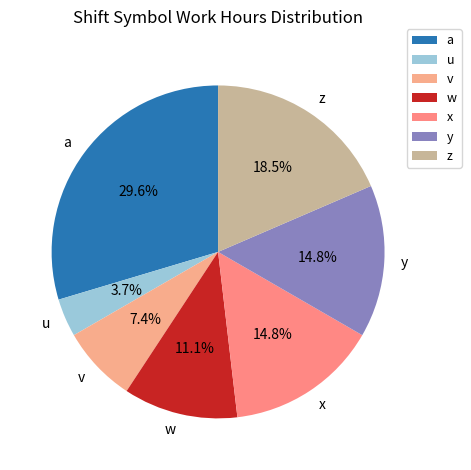

Is there any slice that represents more than half of the pie?

No